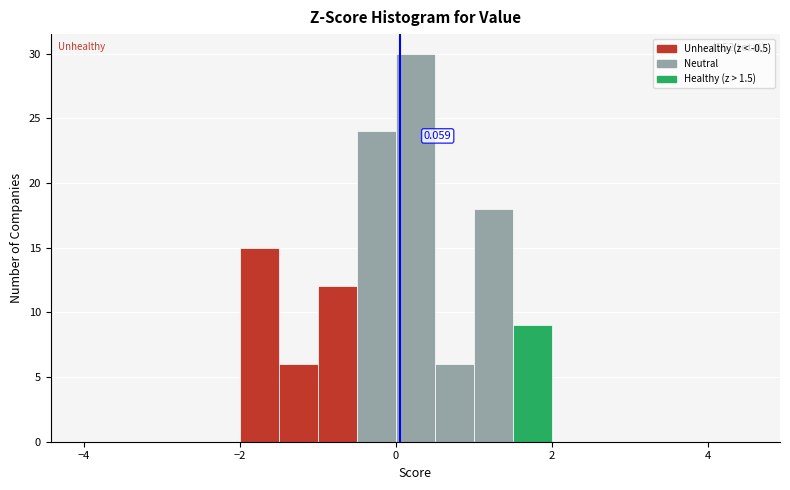

Around what value on the x-axis is the tallest bar? Give the approximate position of its centre, as read against the axis.

0.2